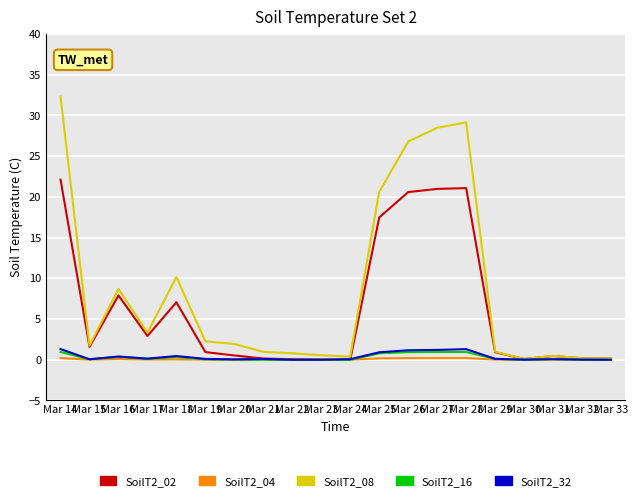

Which label corresponds to the largest value in the chart?

Mar 14